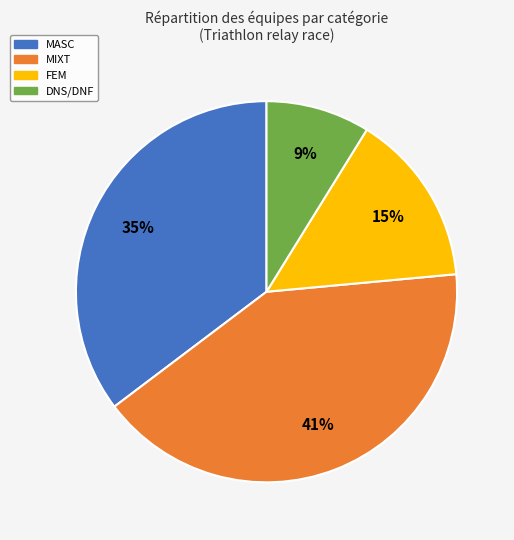

Does any single category account for the majority?

No